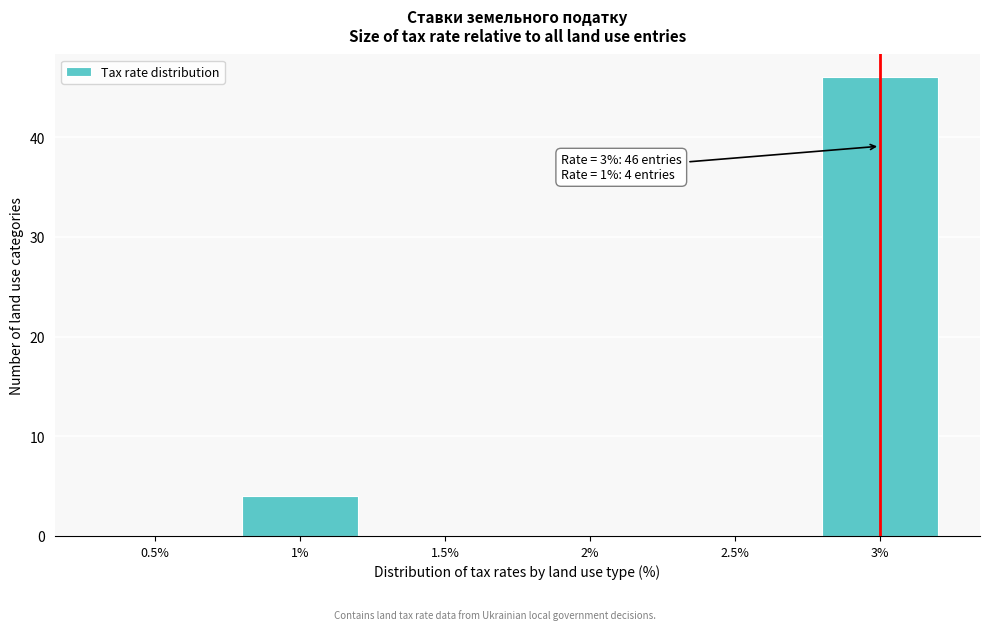

Reading right to left, transcribe all the data shown in this chart.

3%=46	2.5%=0	2%=0	1.5%=0	1%=4	0.5%=0